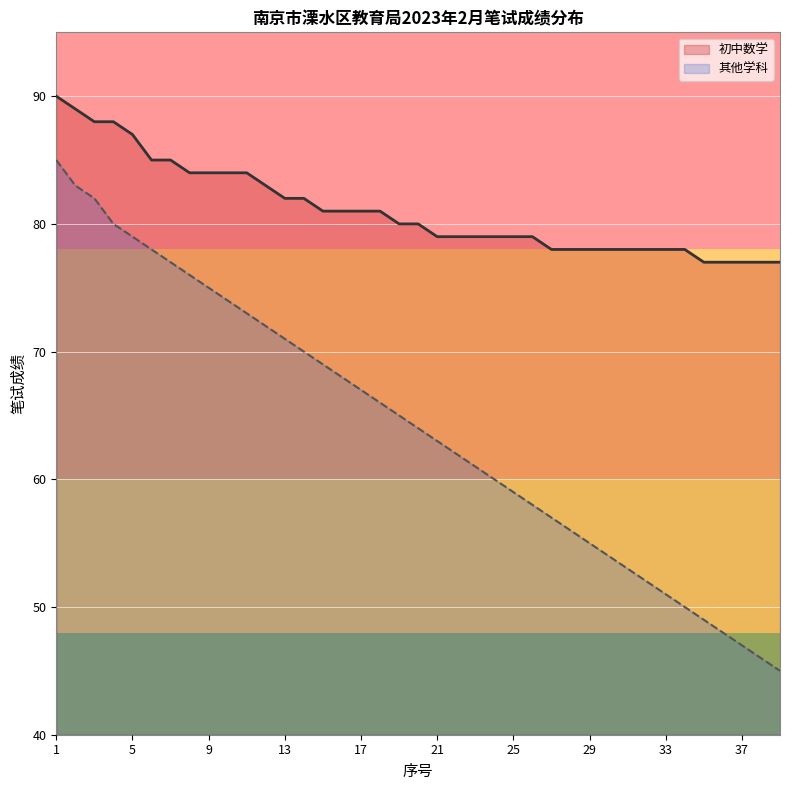

What is the sum of all 其他学科 values?

2500